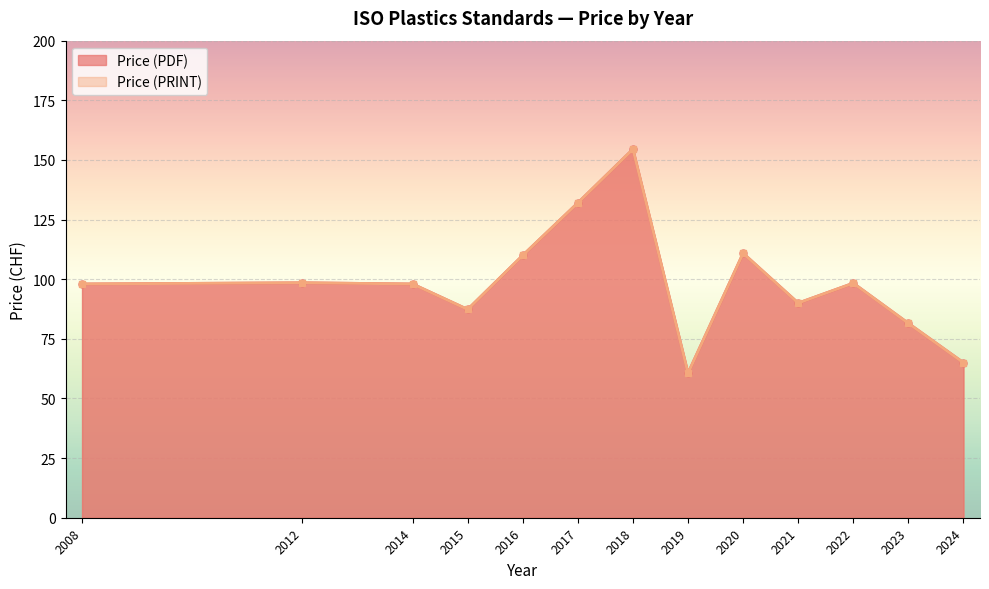

What are all the series names shown in the legend?

Price (PDF), Price (PRINT)